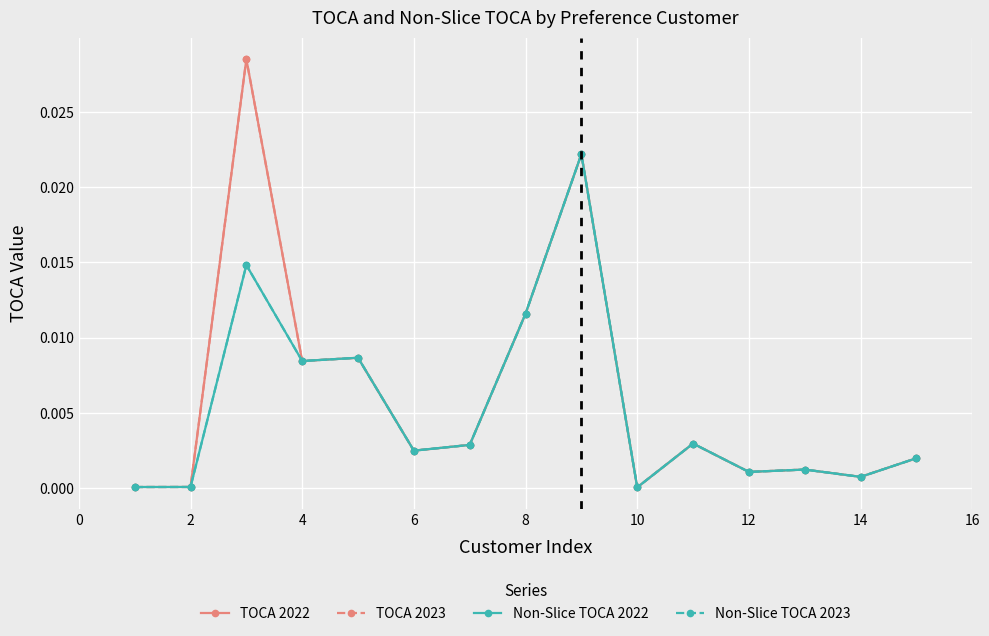

True or false: Non-Slice TOCA 2023 and TOCA 2022 intersect in this chart.

False